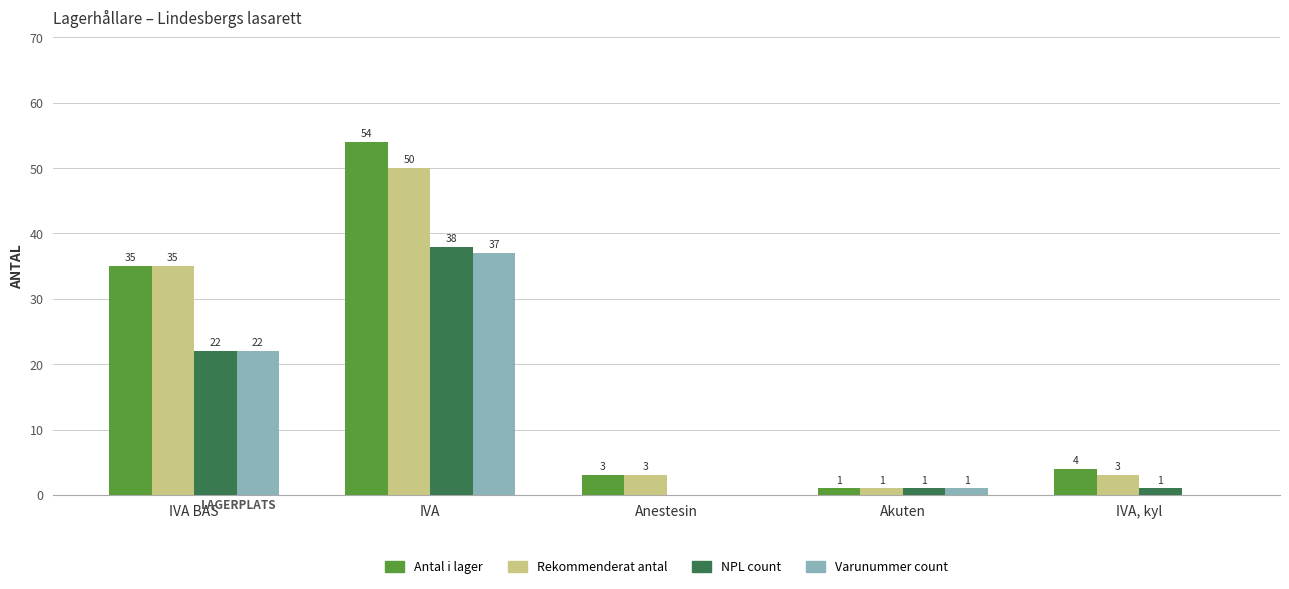

Is the value of Antal i lager at IVA BAS greater than the value of NPL count at IVA?

No